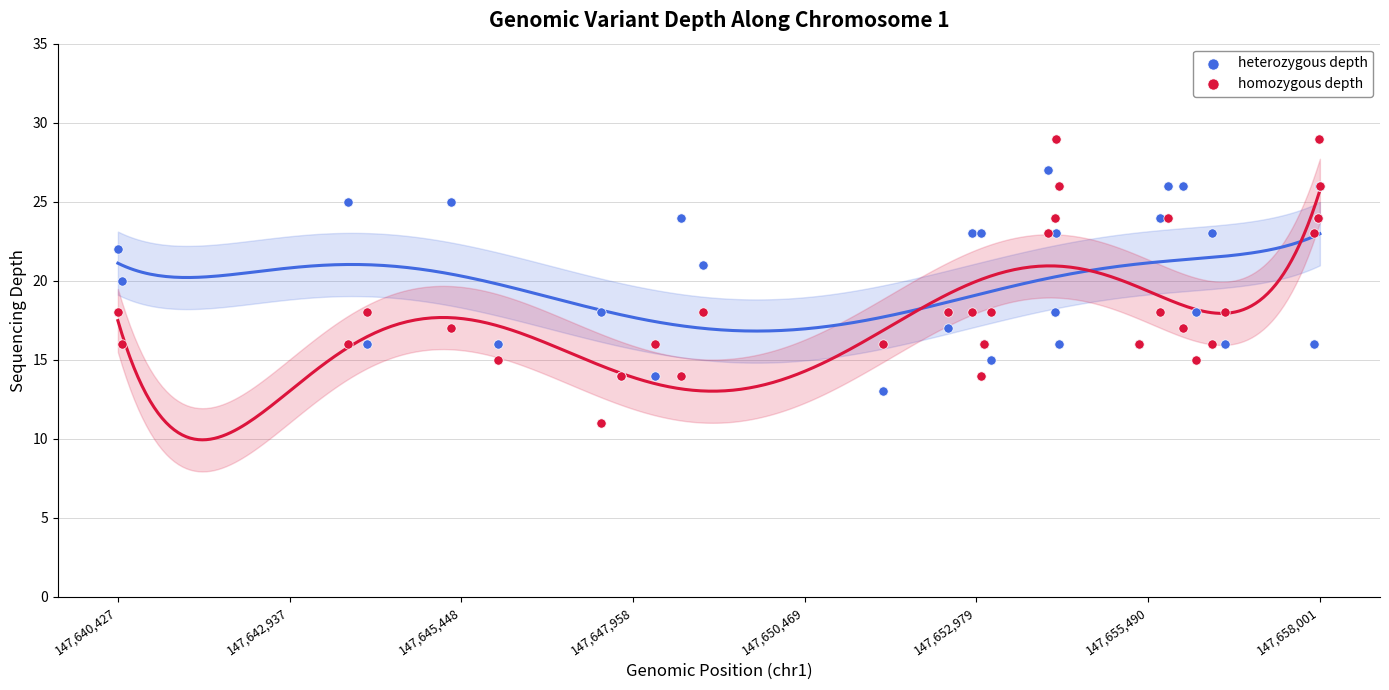

Which series has the widest spread of Y values?

homozygous depth